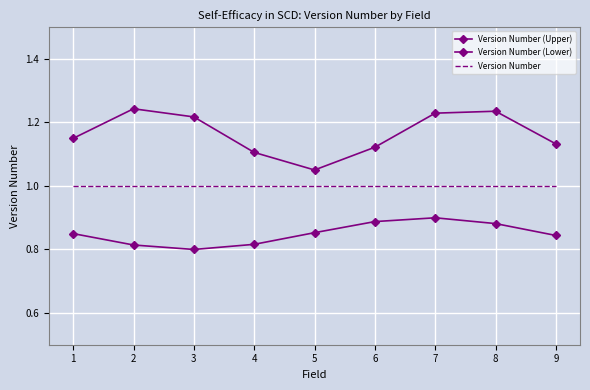

What is the smallest value displayed?

0.8